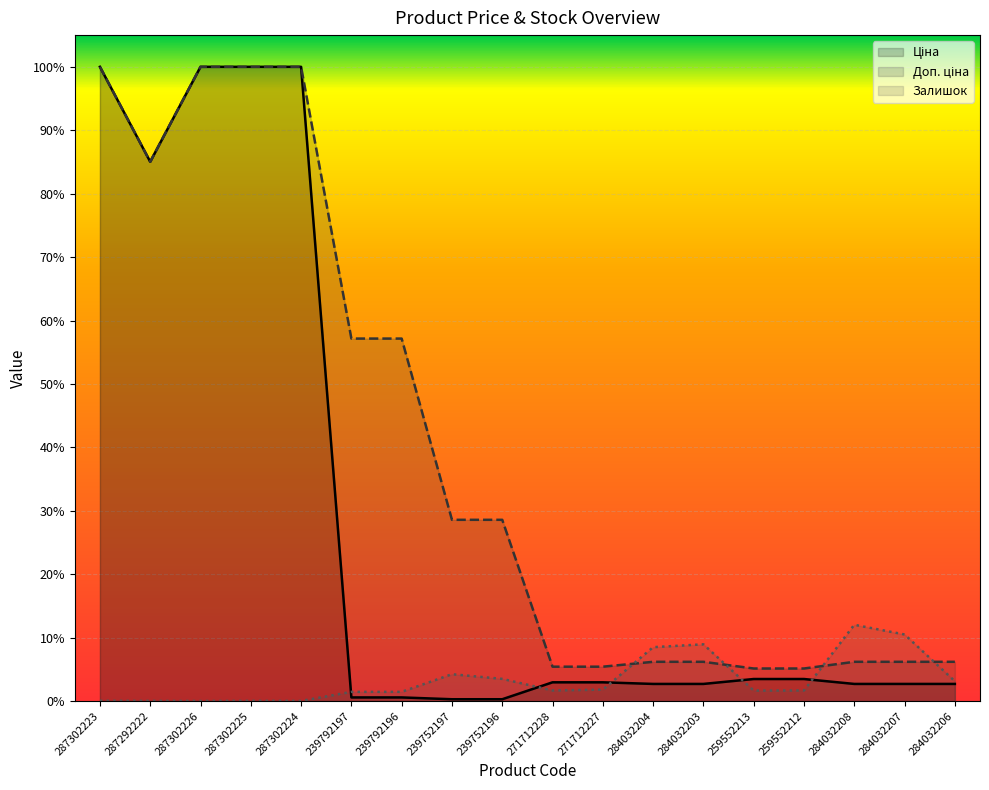

After their last crossing, which series has the higher values: Залишок or Ціна?

Залишок